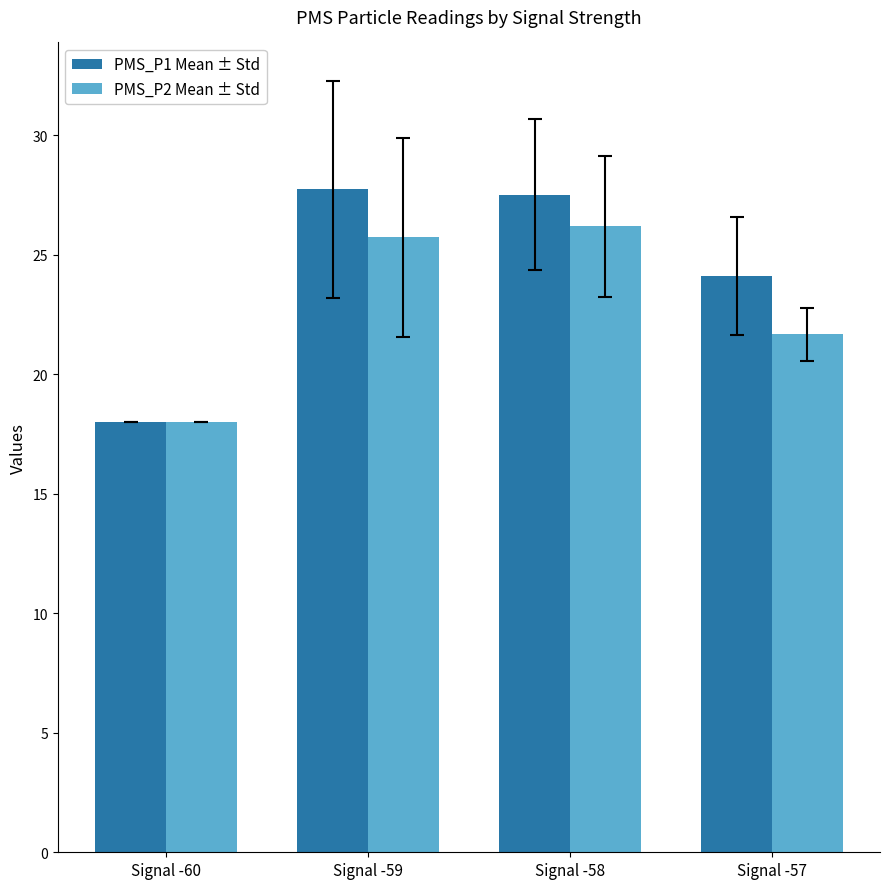

Rank the series by their average value, from lowest to highest.

PMS_P2 Mean ± Std, PMS_P1 Mean ± Std